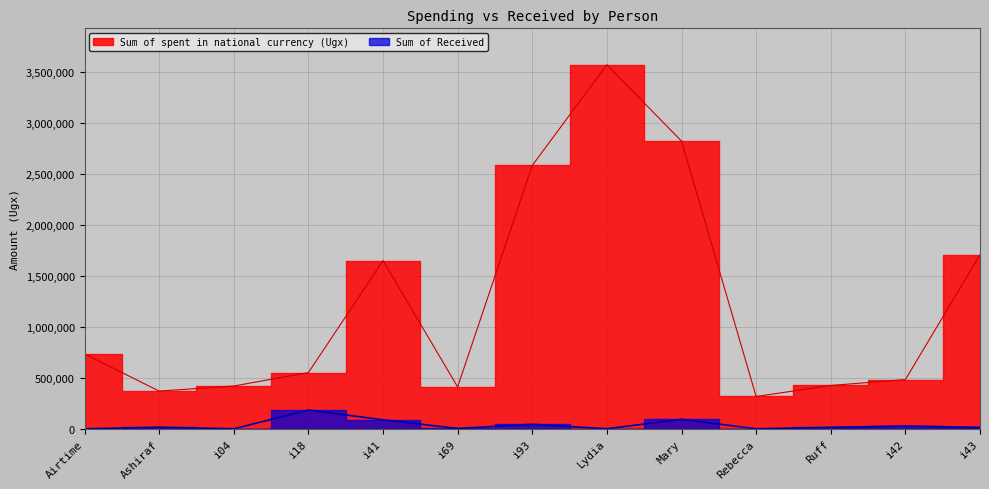

What is the total value across all series at i18?

735600